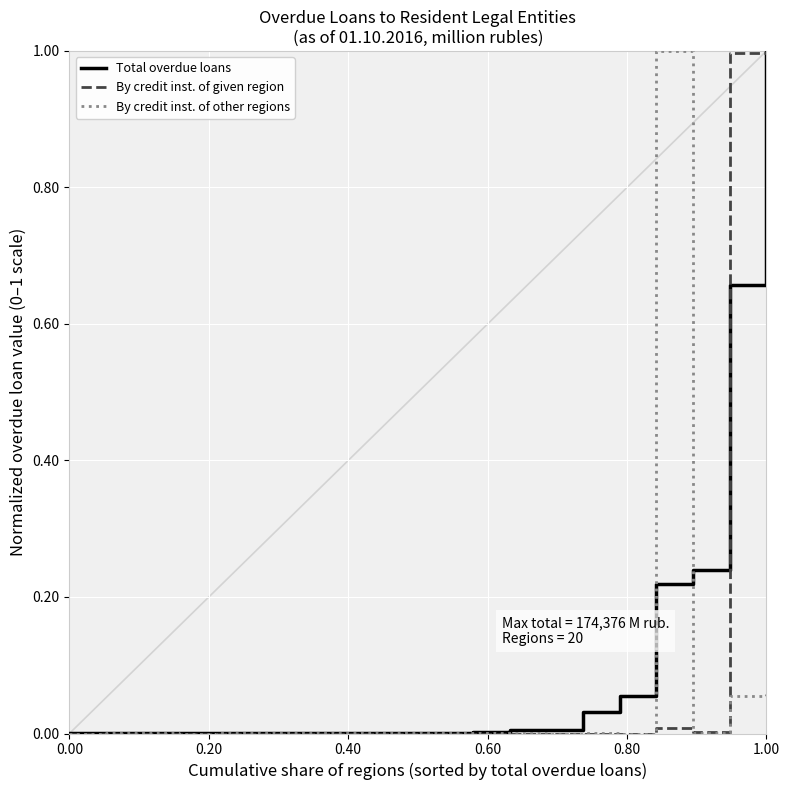

Which series ends up on top after the final intersection of By credit inst. of other regions and By credit inst. of given region?

By credit inst. of given region